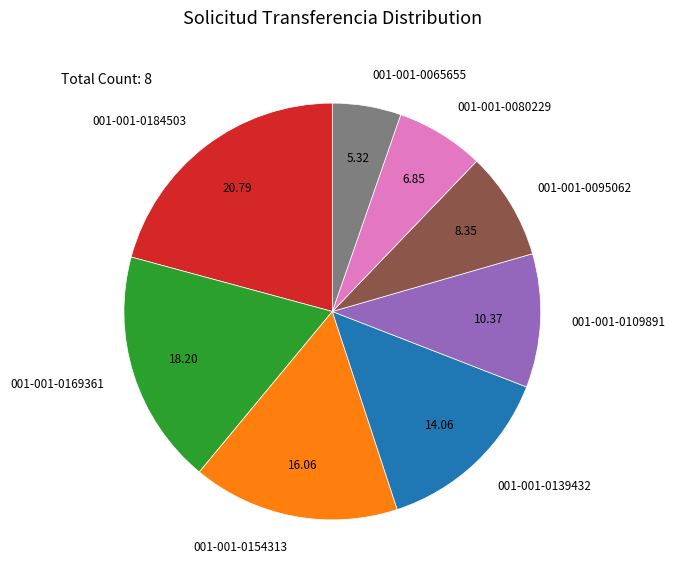

Rank the categories by value from lowest to highest.

001-001-0065655, 001-001-0080229, 001-001-0095062, 001-001-0109891, 001-001-0139432, 001-001-0154313, 001-001-0169361, 001-001-0184503